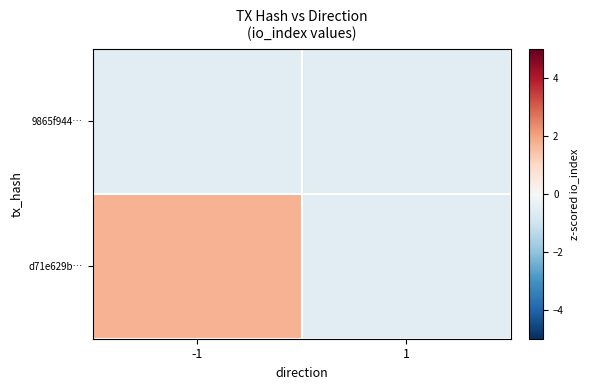

Which series has the widest spread of values?

d71e629b…